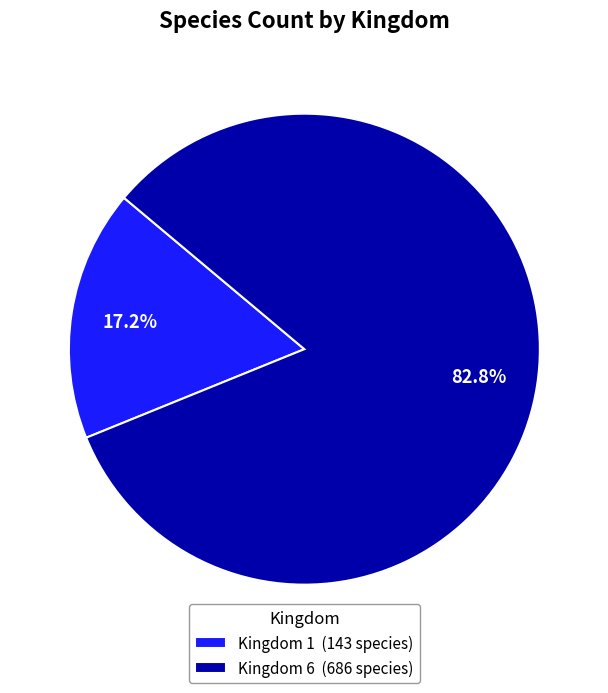

How many slices are in this pie chart?

2